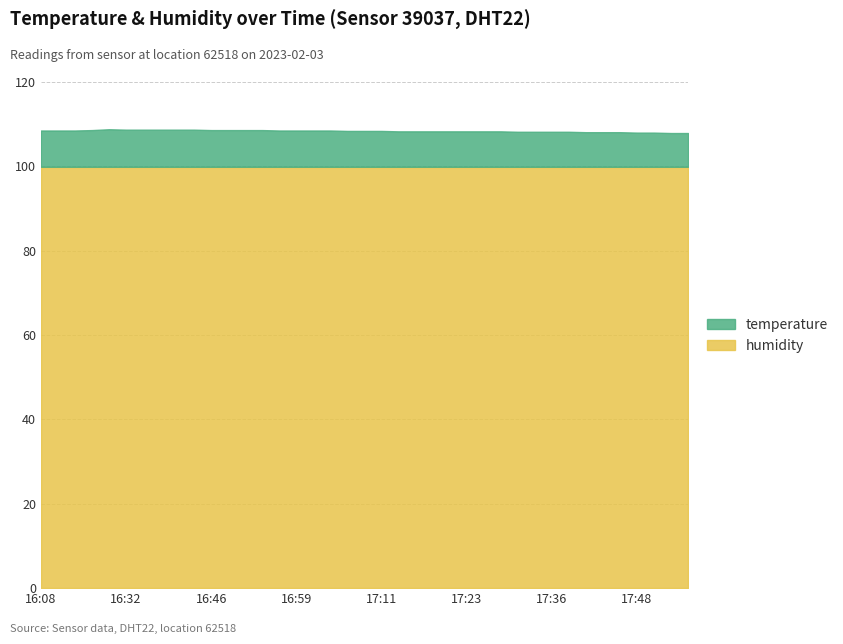

What is the label of the 7th point from the right?

17:41